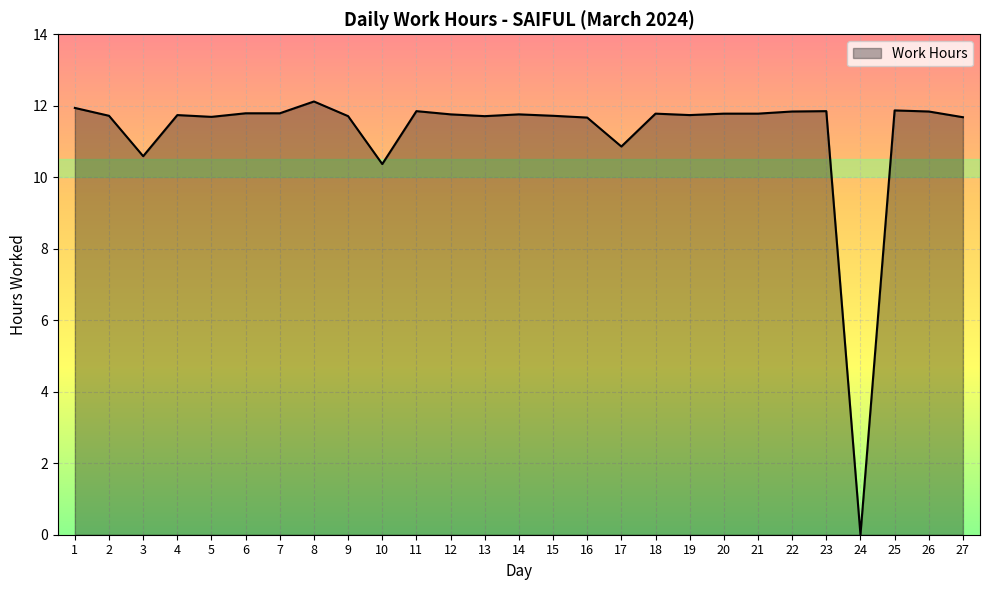

Is it true that the value at 12 is 11.8?

True